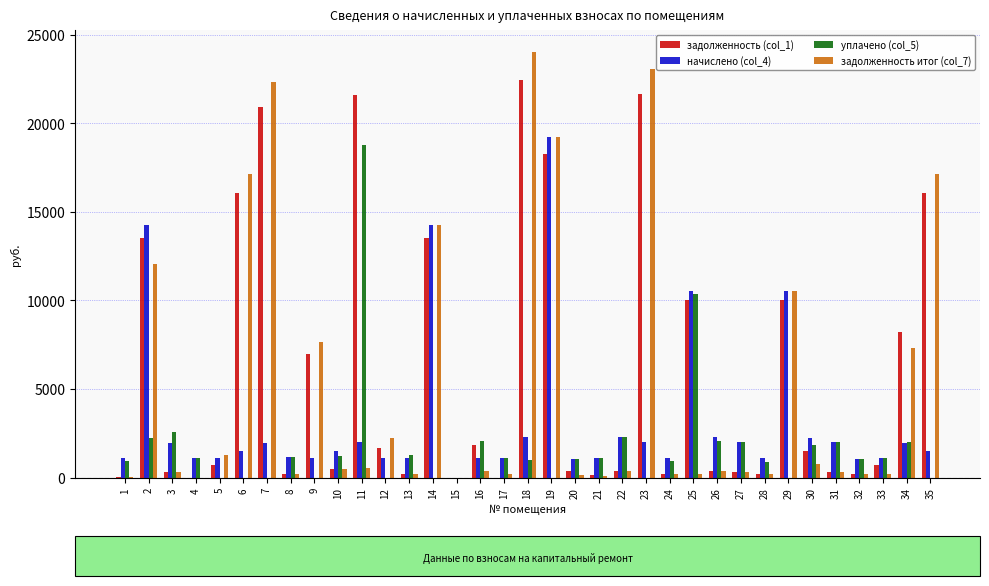

What is the greatest value displayed?

24043.0